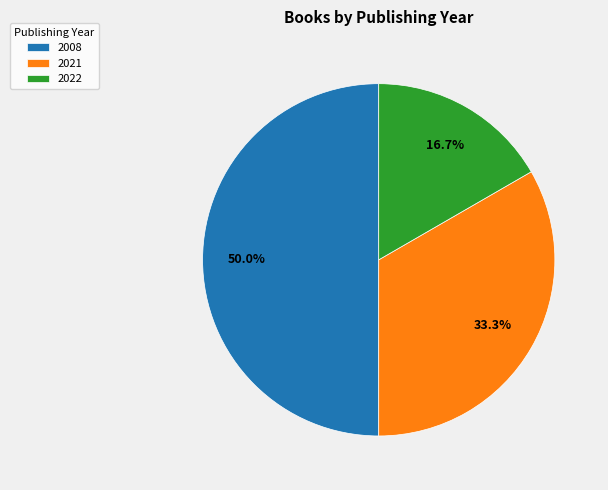

How many slices are in this pie chart?

3